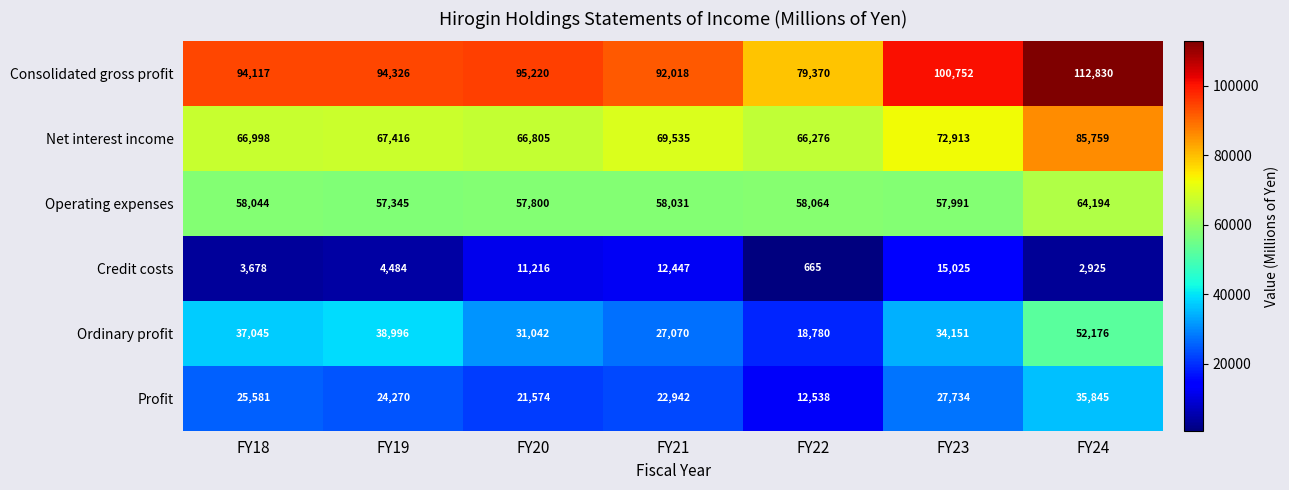

What is the difference between the Ordinary profit values at FY22 and FY20?

12262